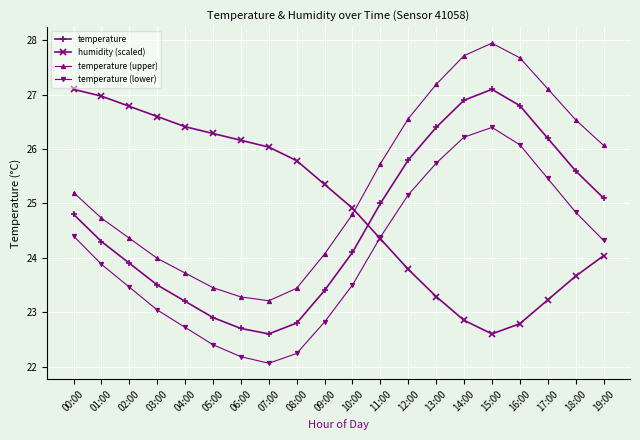

At which label is humidity (scaled) closest to 24?

19:00